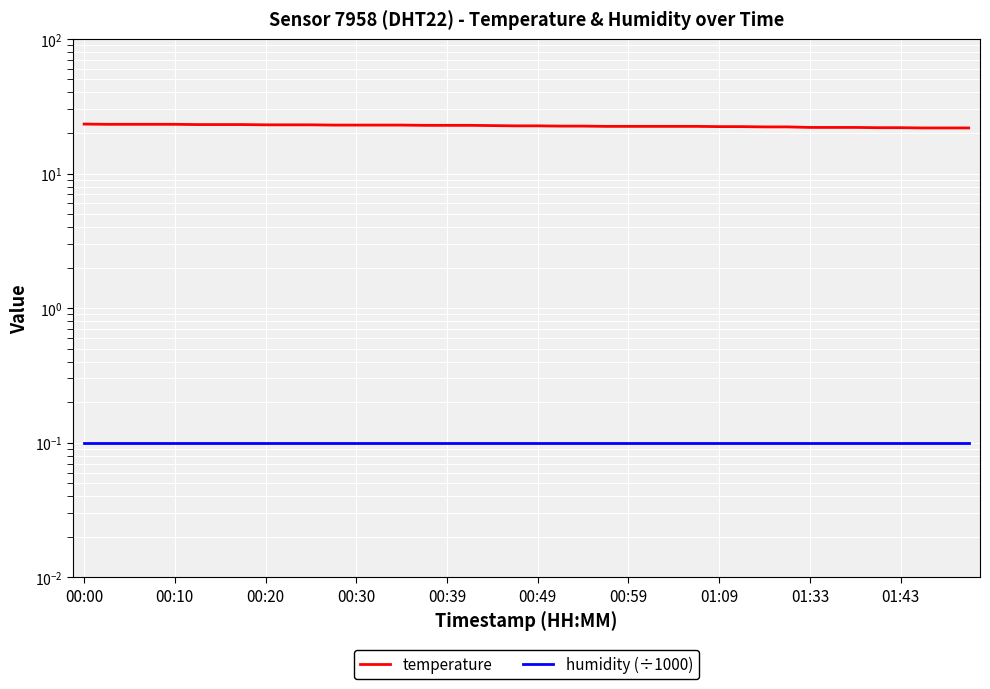

At which category does the chart reach its peak across all series?

00:00